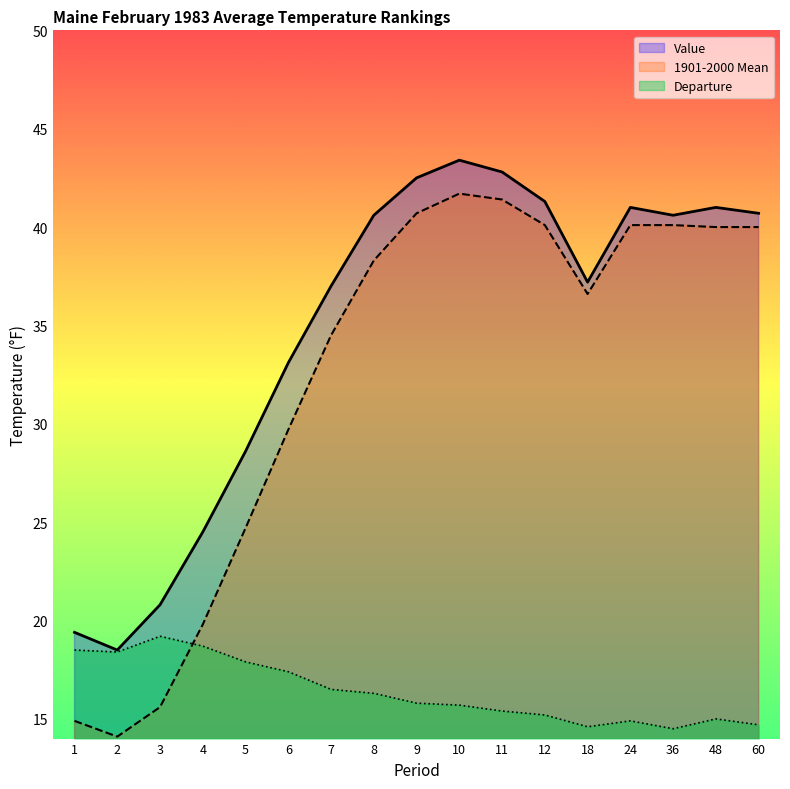

In Value, how many points are higher than both neighbors (excluding endpoints)?

3